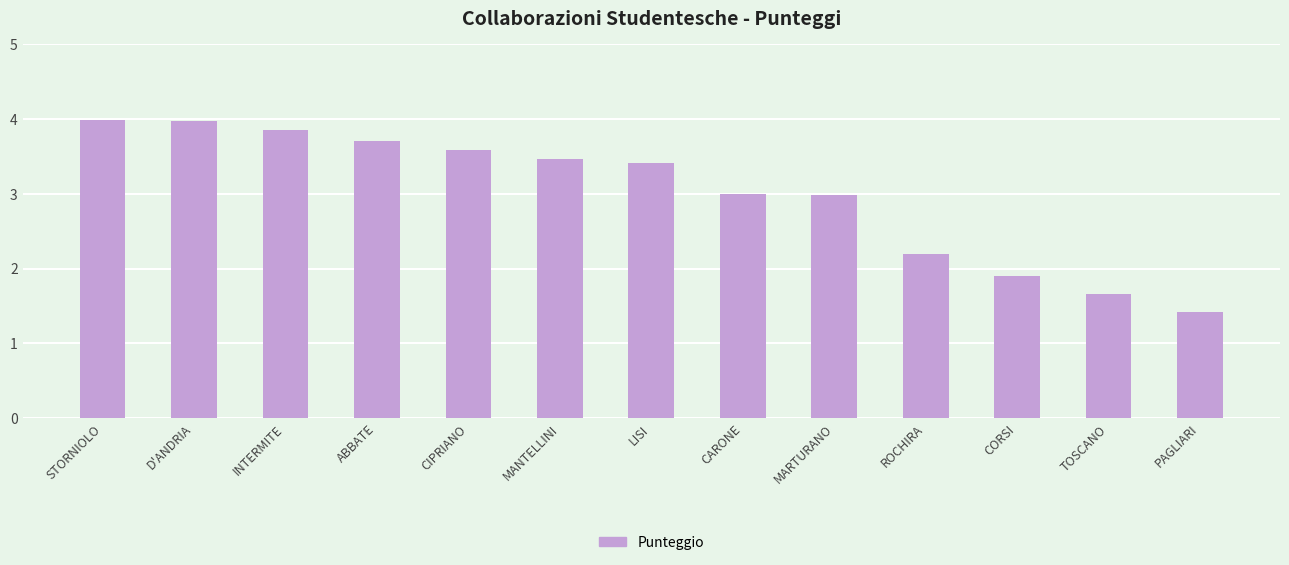

The value at ROCHIRA is 2.2. True or false?

True